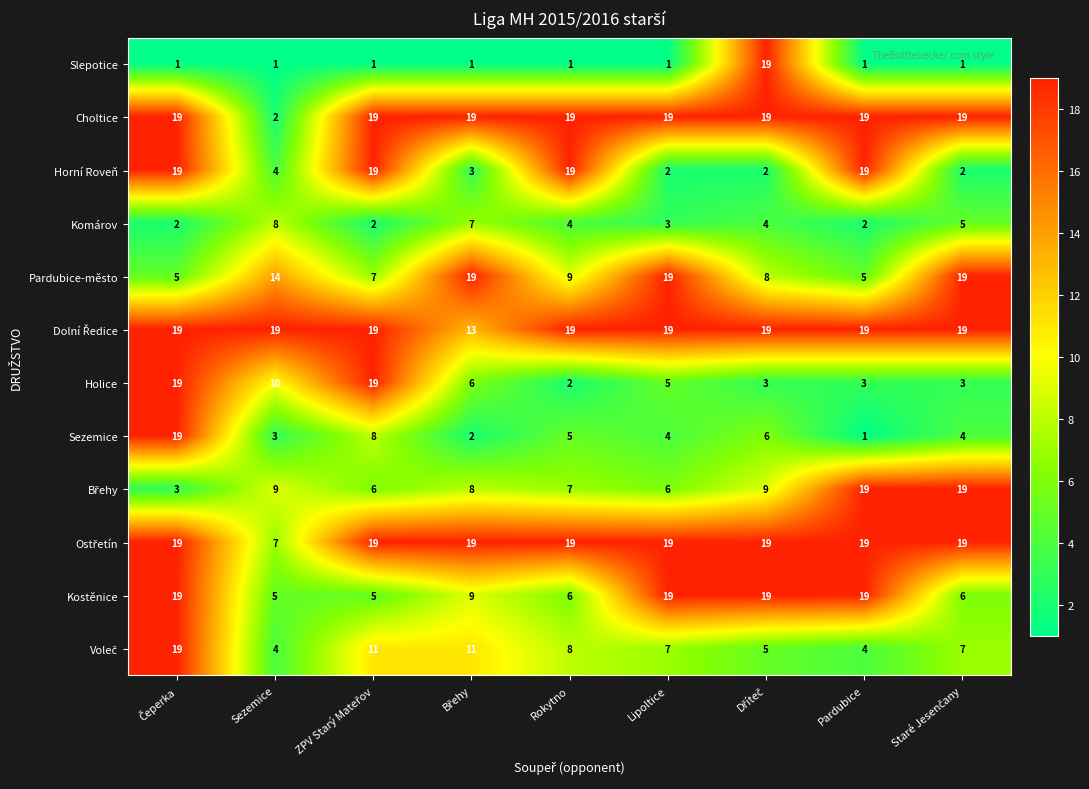

What is the difference between the highest and lowest values at Sezemice?

18